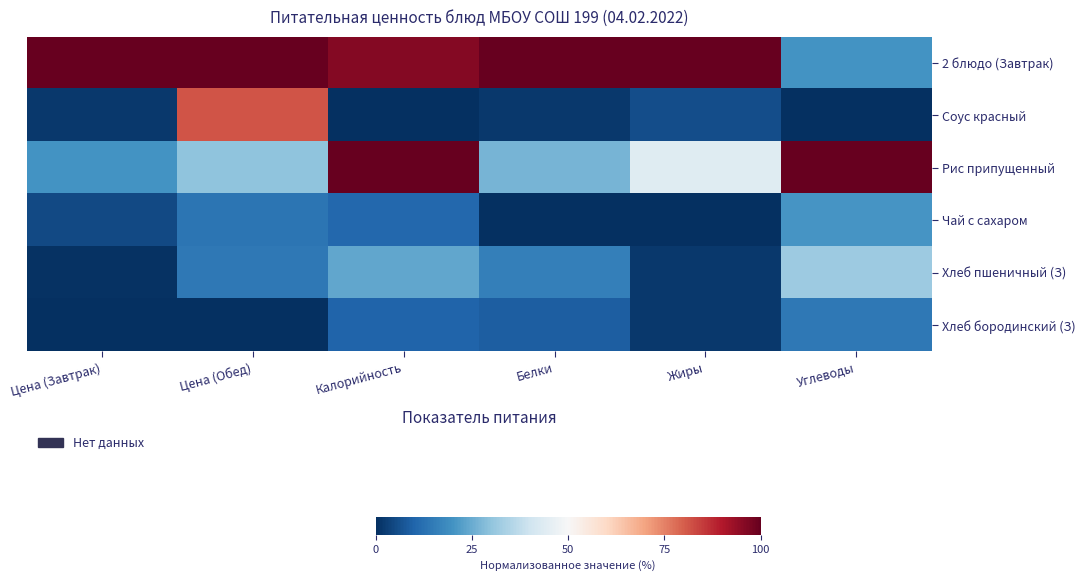

Which series has the largest total across all categories?

2 блюдо (Завтрак)